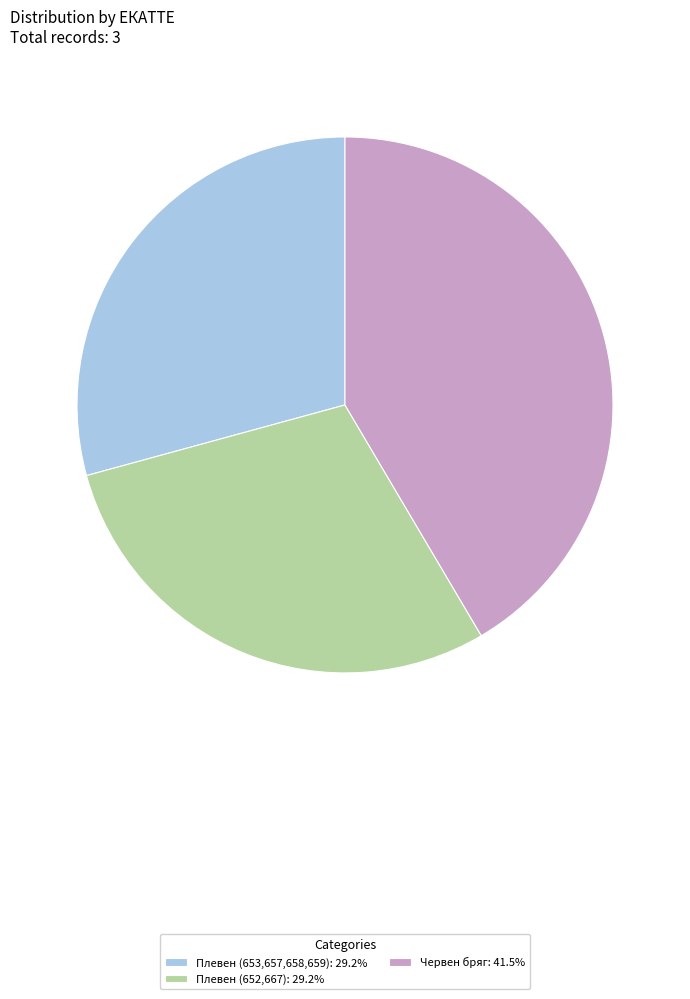

Is it true that Червен бряг is 42% of the pie?

True